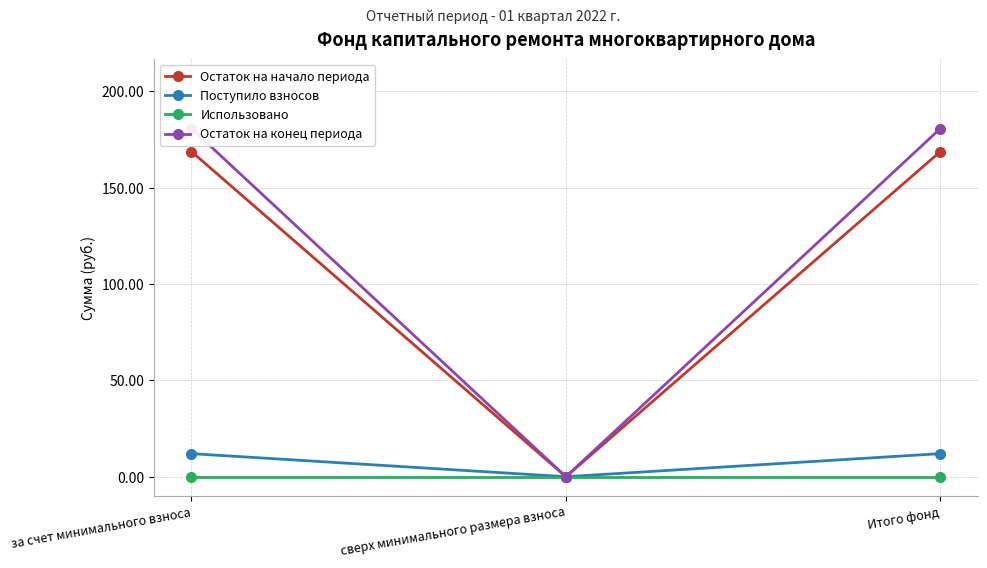

Does the chart display data point markers on the line(s)?

Yes